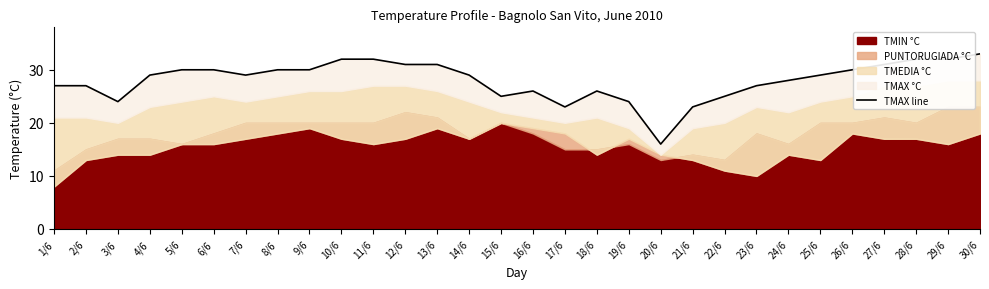

At which category does the data reach its first local peak?

16/6